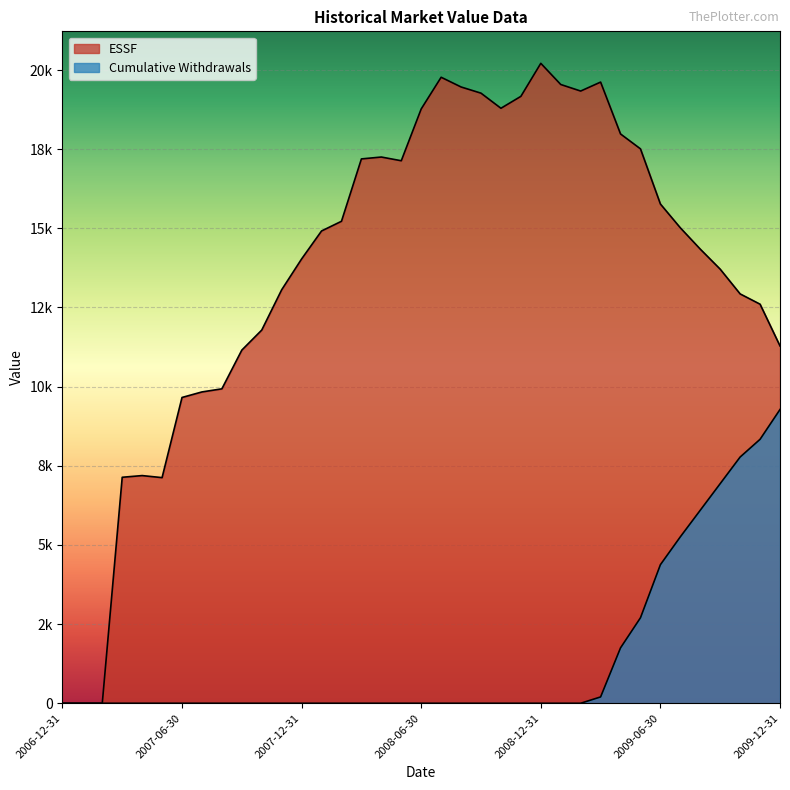

Which series changed the most between 2008-01-31 and 2009-09-30?

Cumulative Withdrawals